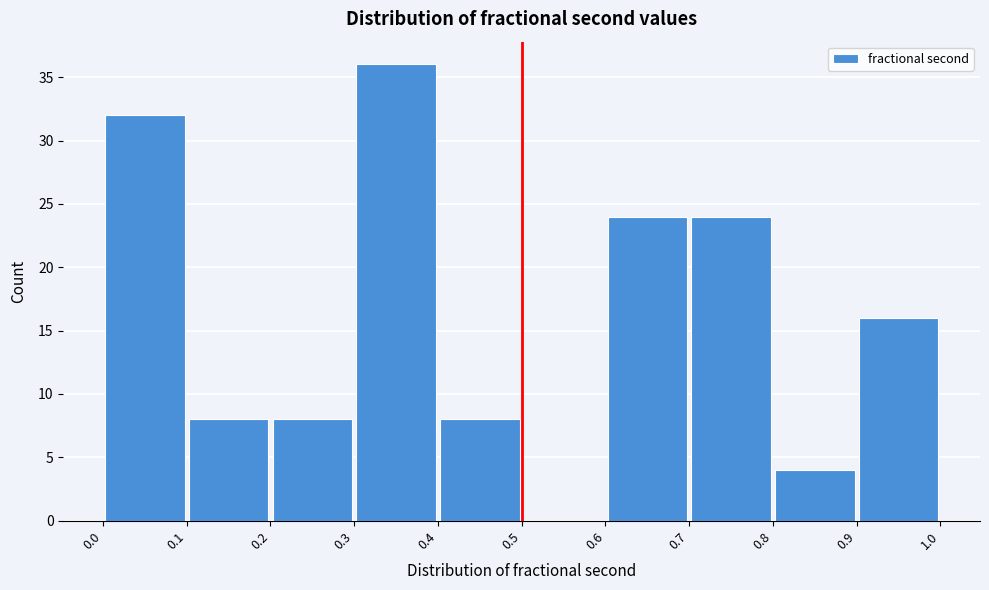

What is the height of the bar covering 0.2 to 0.3 on the x-axis? The values are not printed on the chart, so give them approximately, as read against the axis.

8